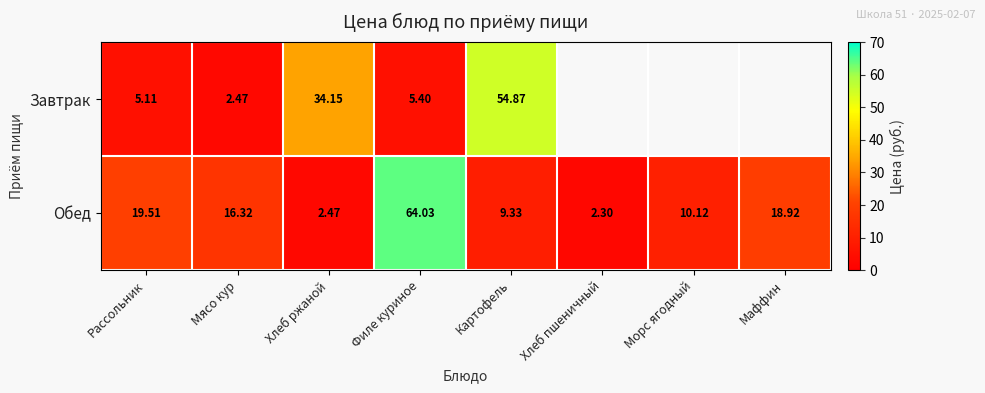

At how many categories does at least one series exceed 8?

7